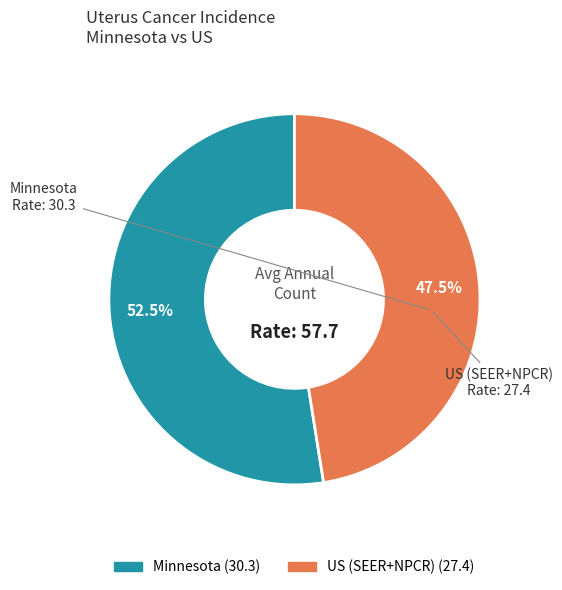

True or false: US (SEER+NPCR) accounts for 90% of the total.

False